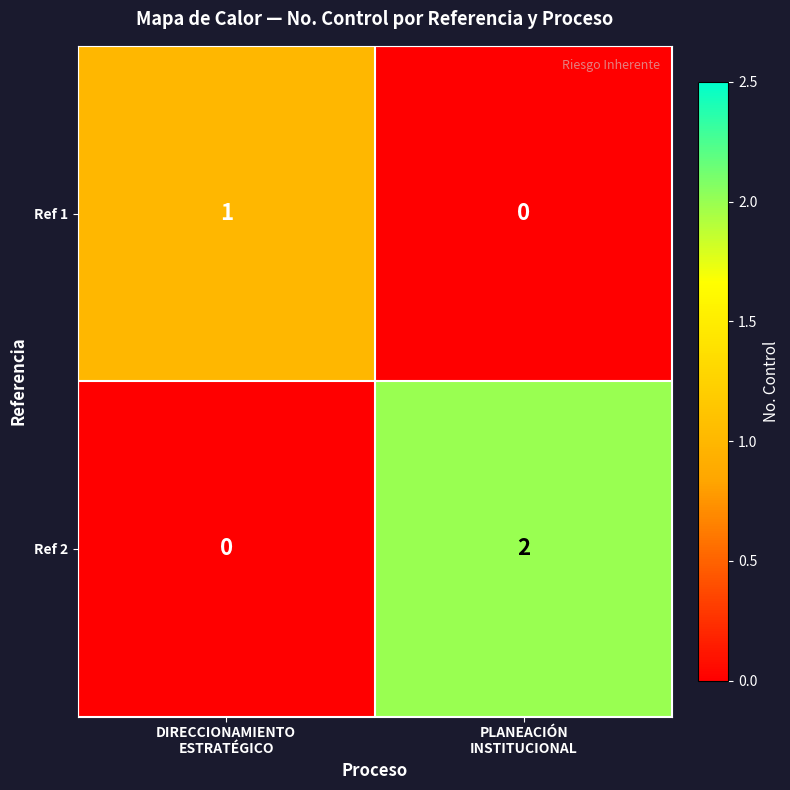

What is the spread (max minus min) of values at DIRECCIONAMIENTO
ESTRATÉGICO?

1